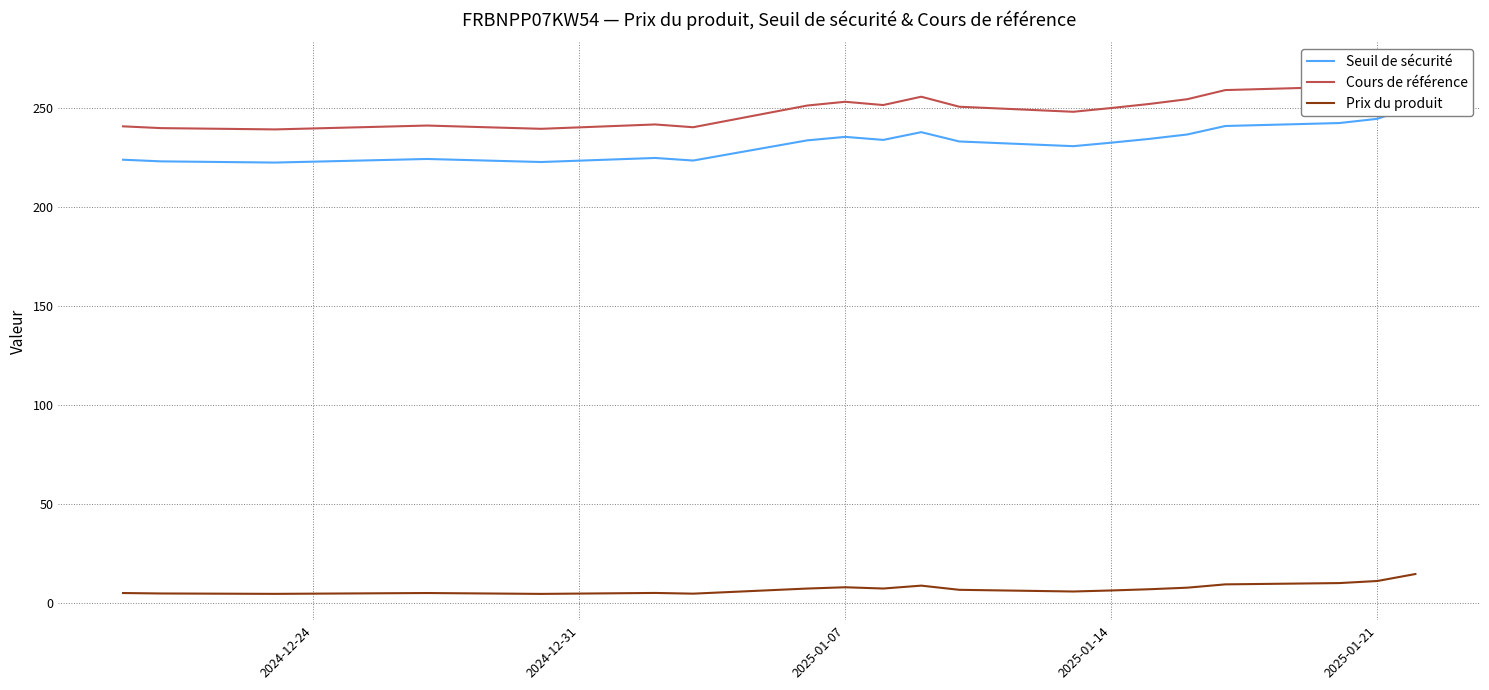

True or false: Prix du produit and Cours de référence cross at least once.

False